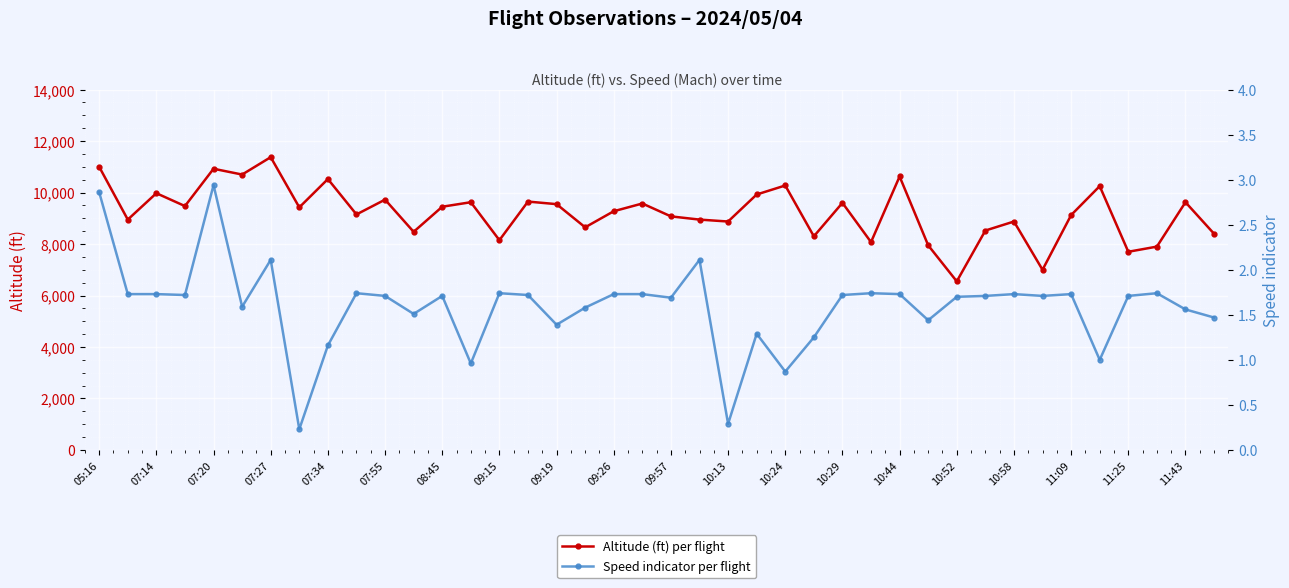

List the series in order of their overall mean, highest first.

Altitude (ft), Speed (Mach×100 approx)